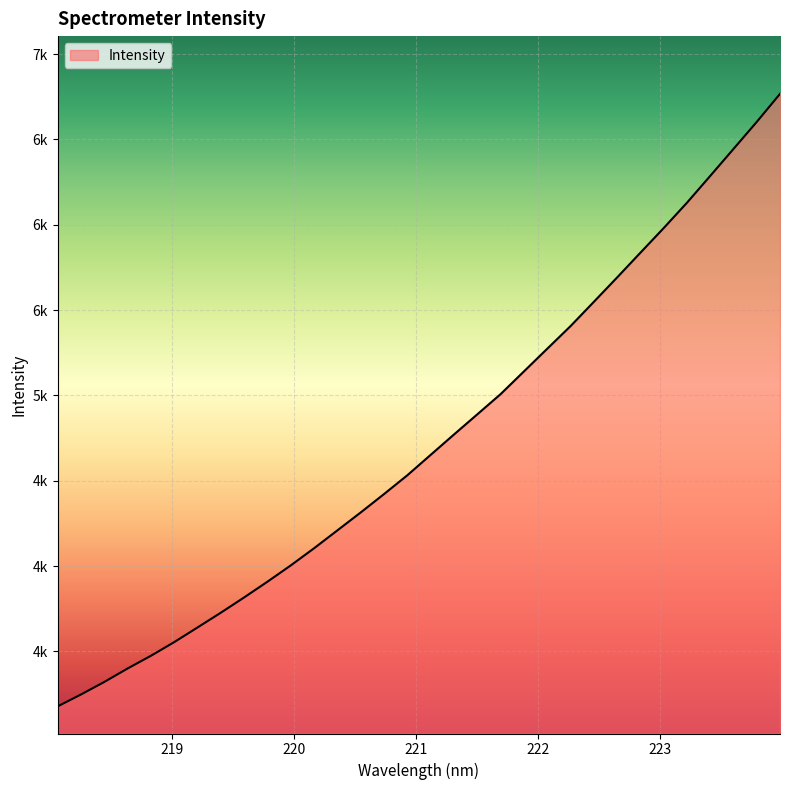

List the labels in order of value, largest first.

223.9802, 223.7895, 223.5987, 223.408, 223.2172, 223.0264, 222.8355, 222.6447, 222.4538, 222.263, 222.0721, 221.8812, 221.6902, 221.4993, 221.3083, 221.1174, 220.9264, 220.7354, 220.5444, 220.3533, 220.1623, 219.9712, 219.7801, 219.589, 219.3979, 219.2067, 219.0156, 218.8244, 218.6332, 218.442, 218.2508, 218.0596